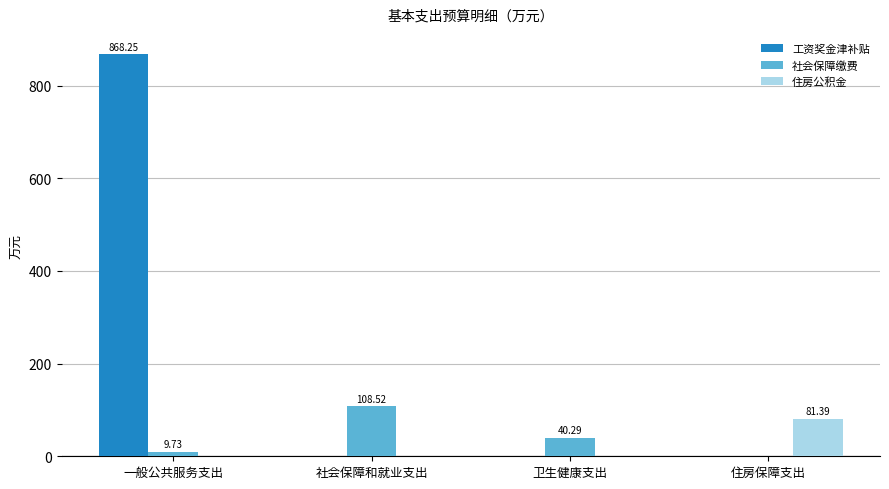

Is the value of 工资奖金津补贴 at 一般公共服务支出 greater than the value of 社会保障缴费 at 住房保障支出?

Yes